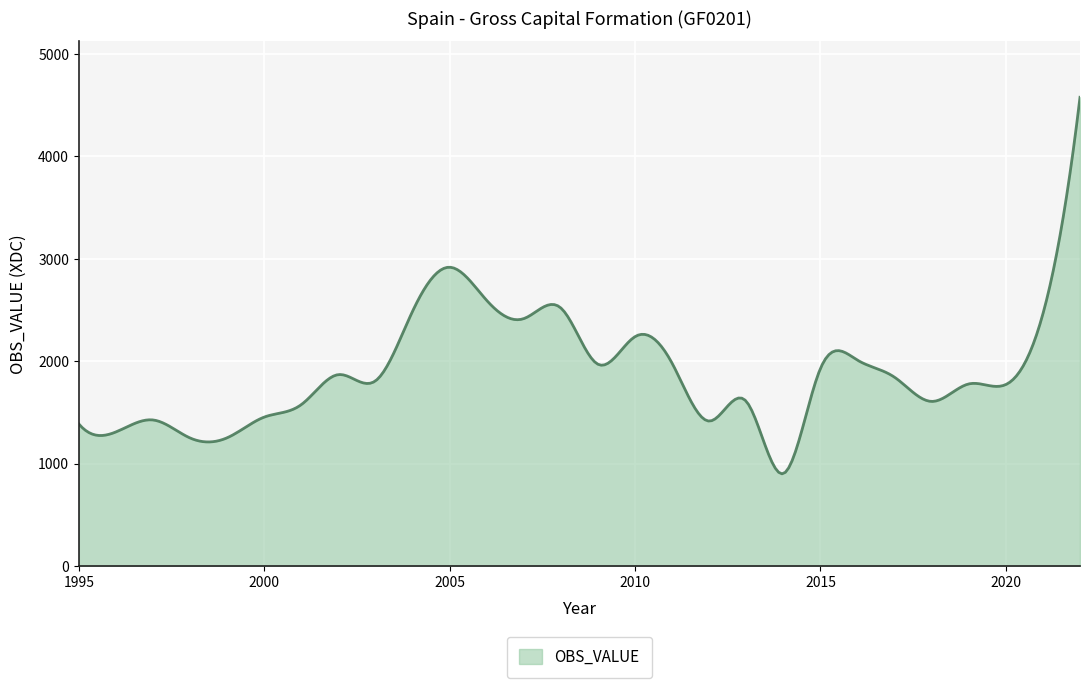

What is the maximum value shown in the chart?

4578.0